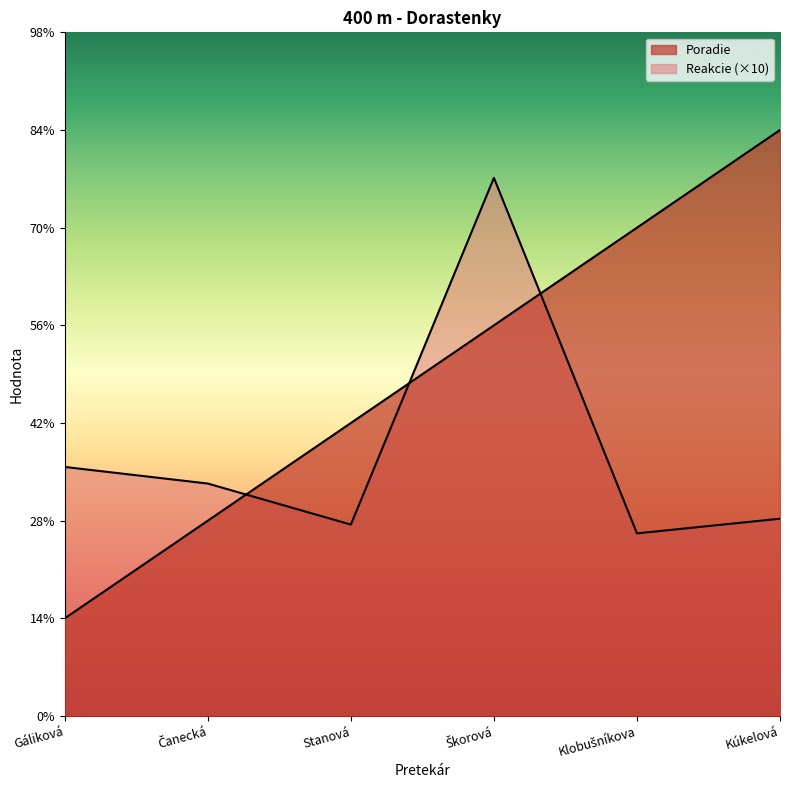

At Čanecká, list the series in order from largest to smallest.

Reakcie, Poradie